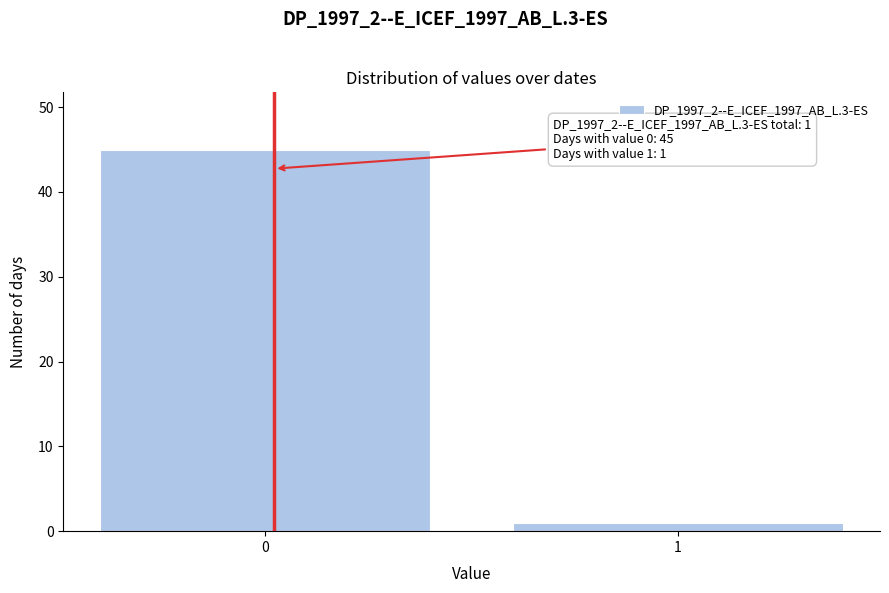

Reading left to right, extract all data points from this chart.

0=45	1=1